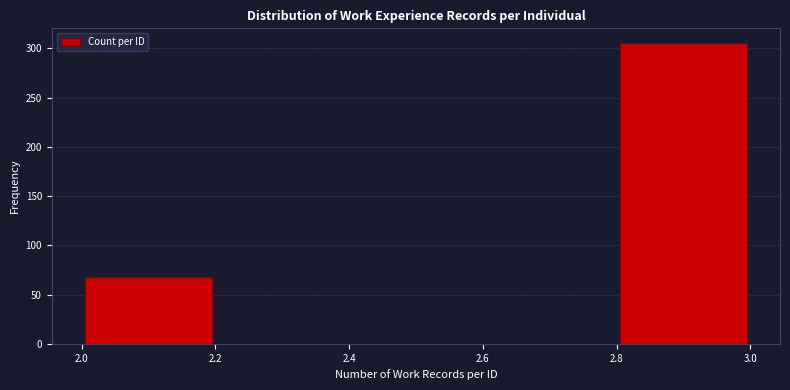

Reading left to right, list every bar in this chart as the range it spans on the x-axis followed by its height. The values are not printed on the chart, so give them approximately, as read against the axis.

2.0 to 2.2: 70
2.2 to 2.4: 0
2.4 to 2.6: 0
2.6 to 2.8: 0
2.8 to 3.0: 305